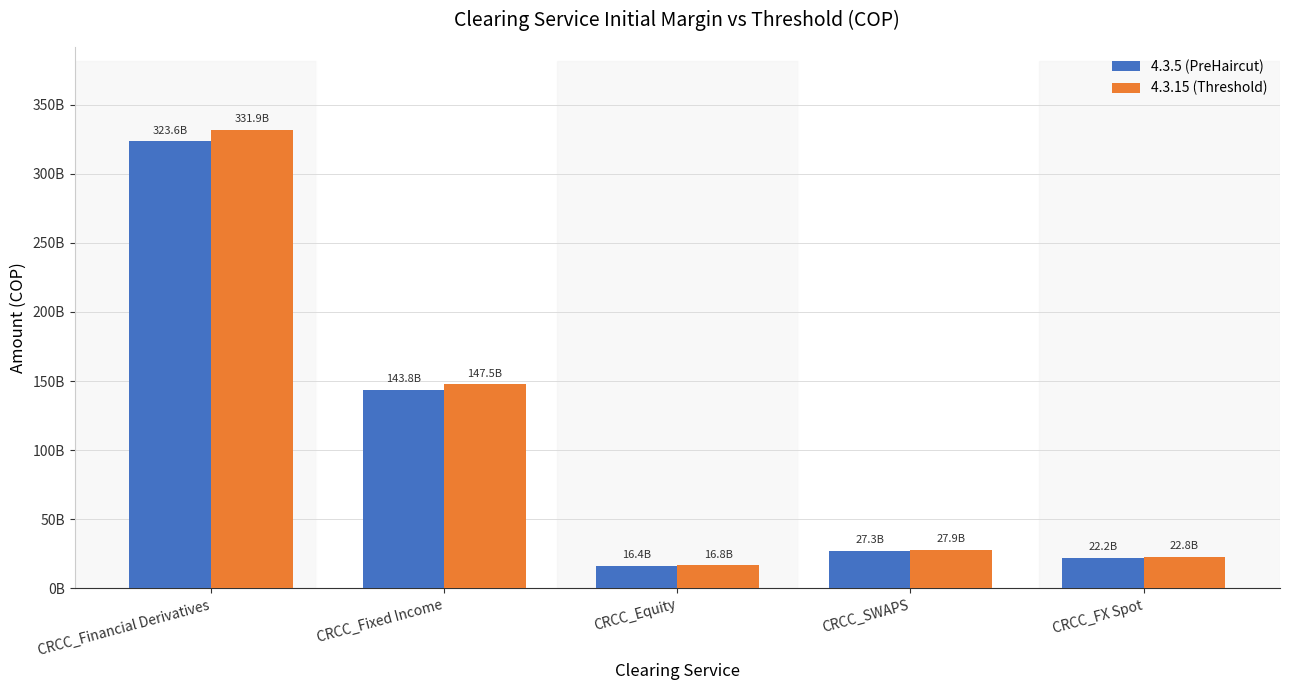

Does the chart contain stacked bars?

No